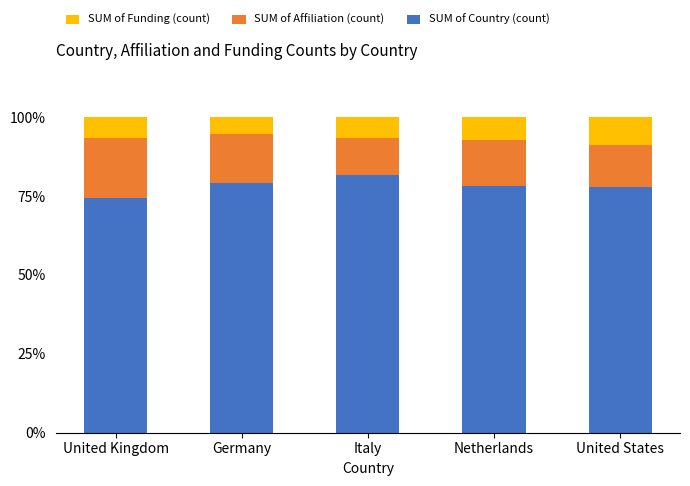

Which category has the lowest value in the SUM of Country (count) series?

United Kingdom